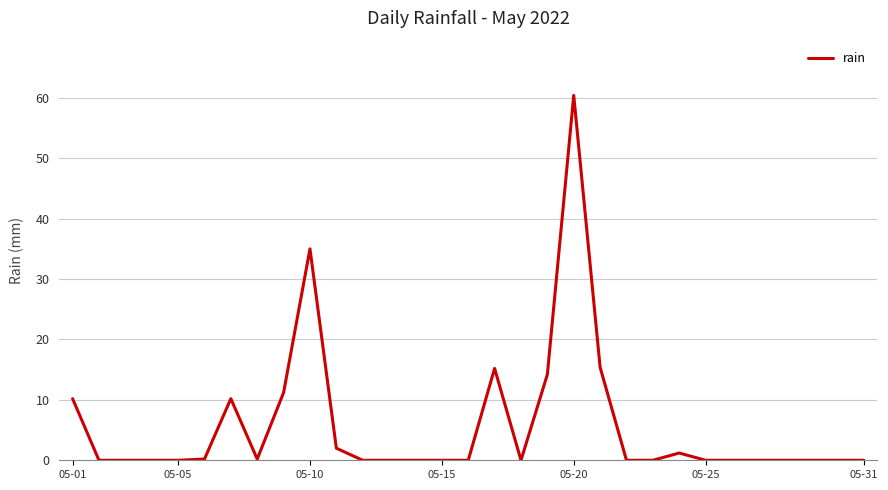

Does the chart display data point markers on the line(s)?

No